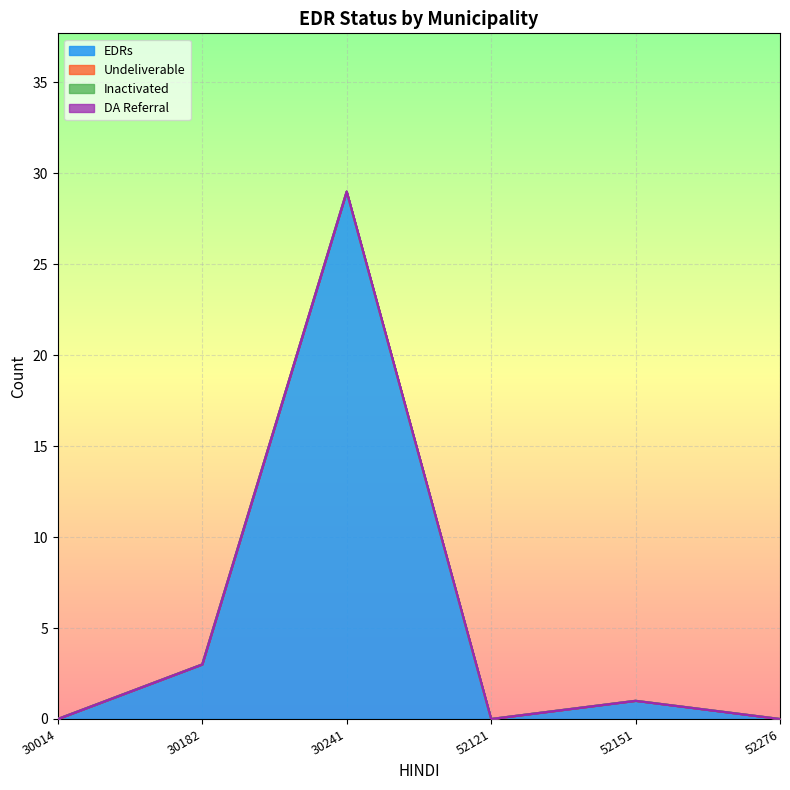

What is the sum of all EDRs values?

33